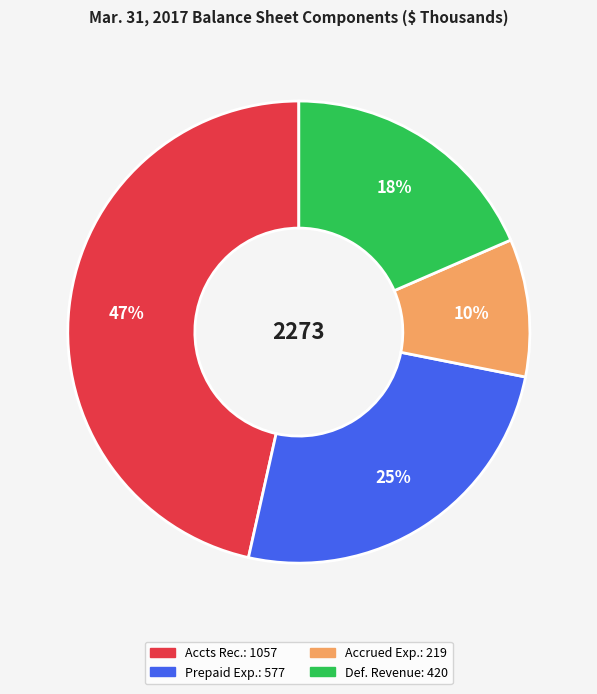

Is there any slice that represents more than half of the pie?

No